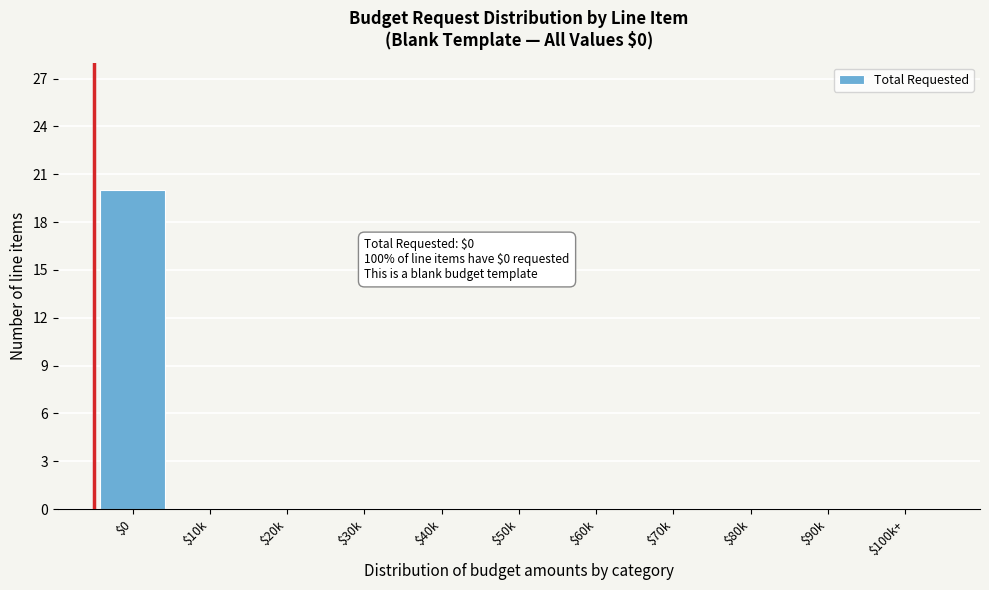

What is the maximum value shown in the chart?

20